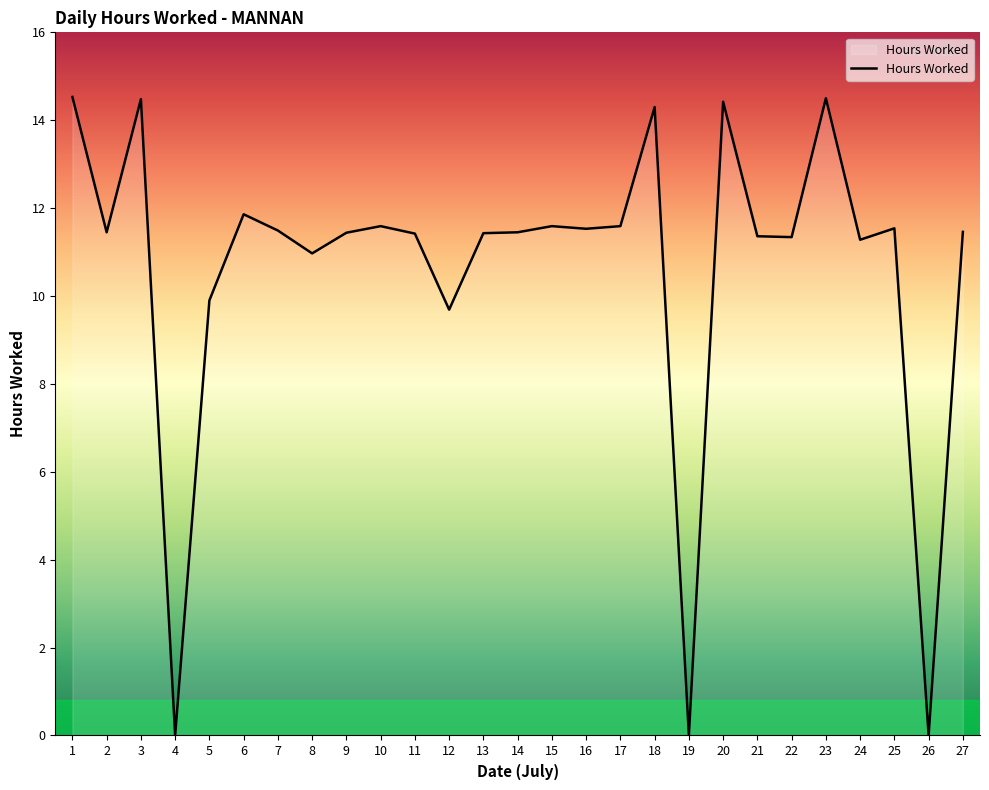

True or false: the data shows 4.8 at 25.

False